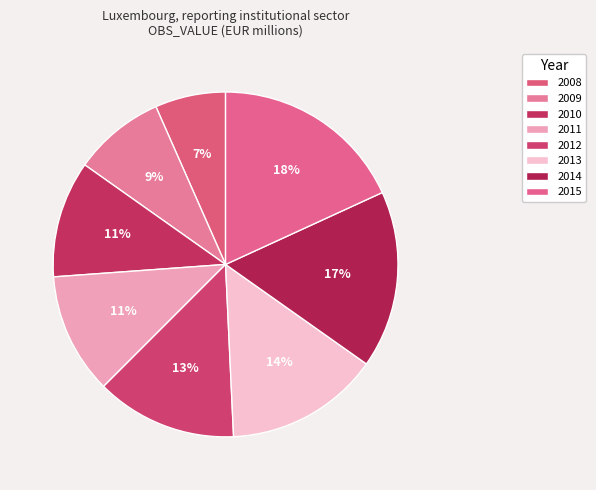

To the nearest percent, what is the average slice percentage?

12%